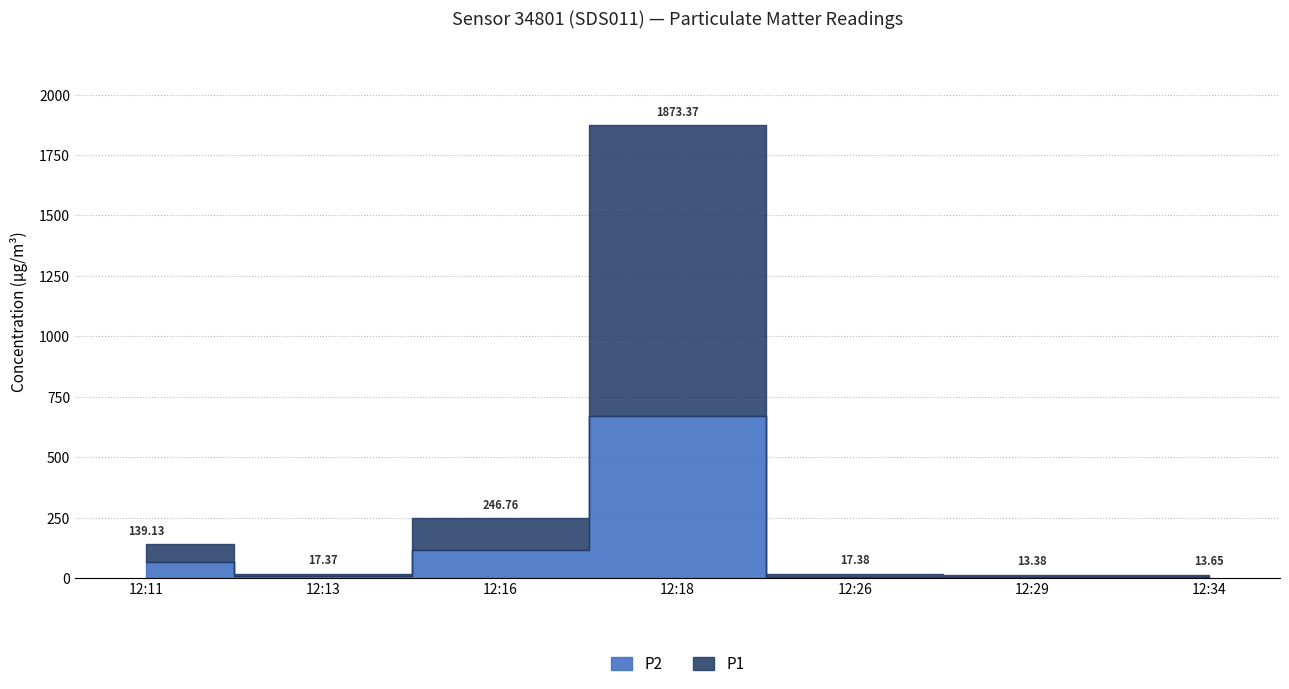

At which category does P1 reach its first local valley?

2023-09-19T12:13:44